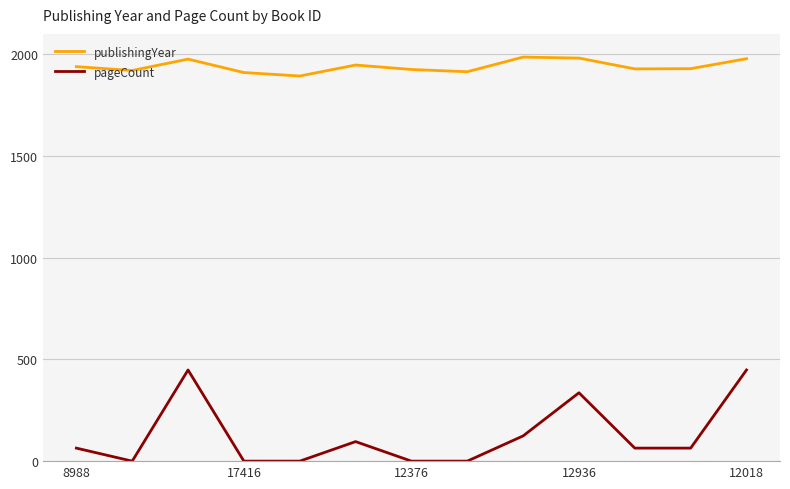

True or false: publishingYear and pageCount intersect in this chart.

False